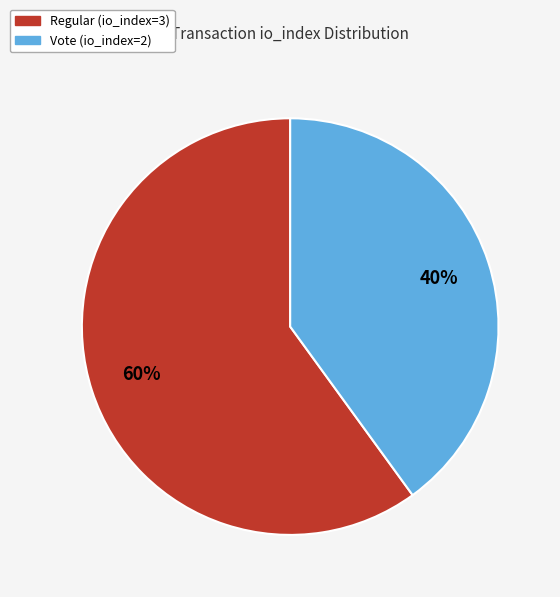

Rank the categories by value from lowest to highest.

Vote (io_index=2), Regular (io_index=3)